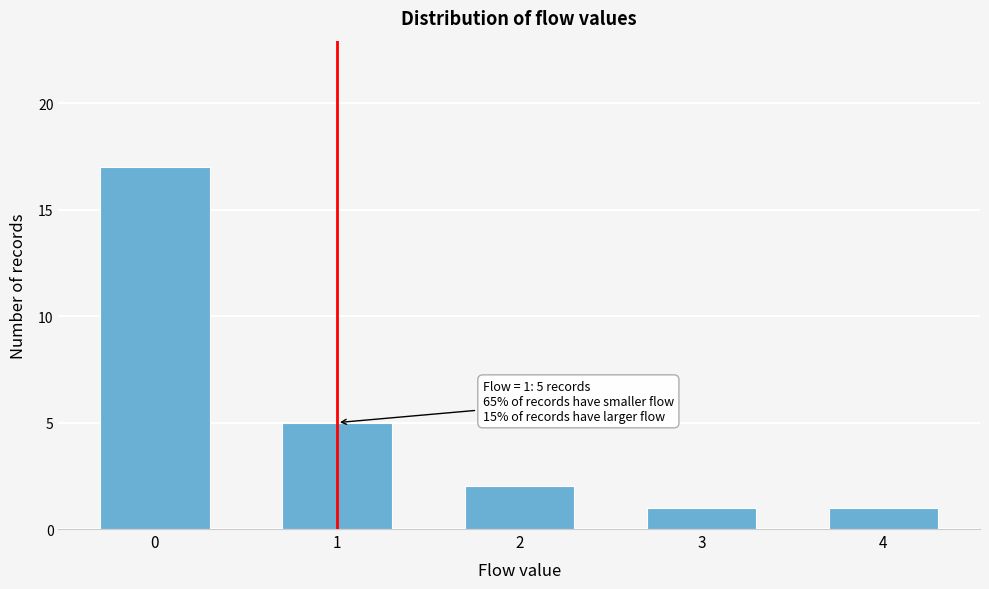

Reading left to right, what are all the values shown in this chart?

17	5	2	1	1